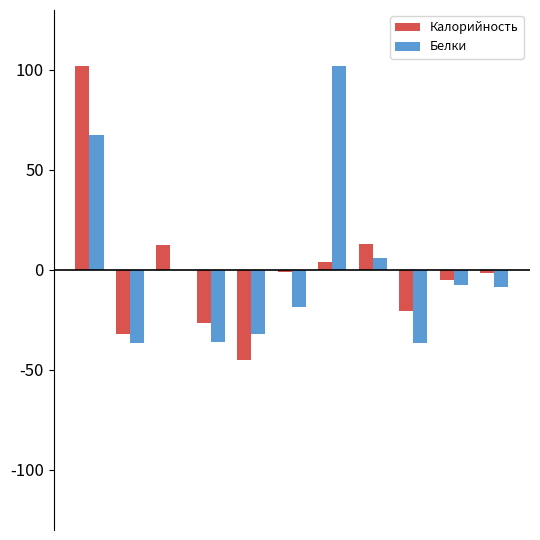

Which series has the largest range (max minus min)?

Калорийность